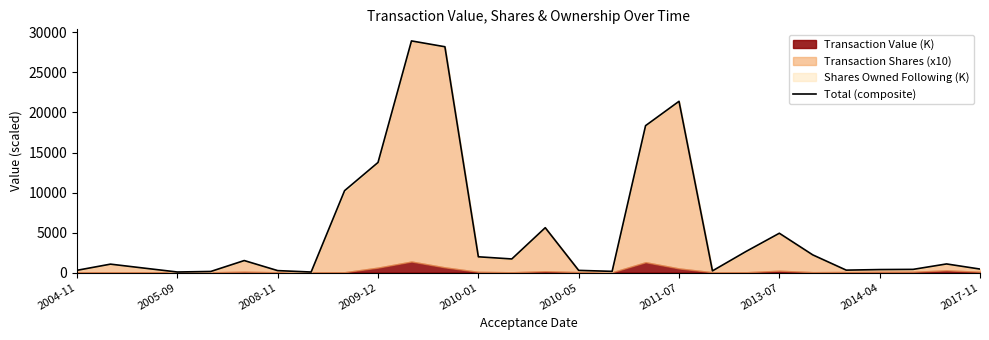

What is the difference between the second highest and minimum values?

28146.4